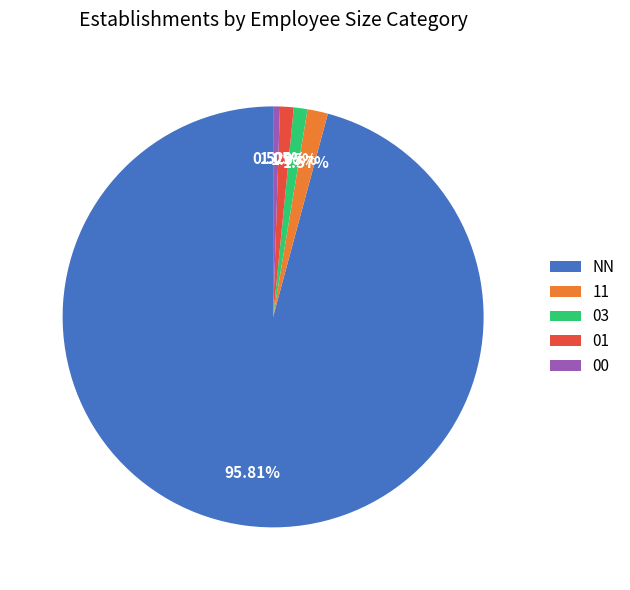

Does any single category account for the majority?

Yes